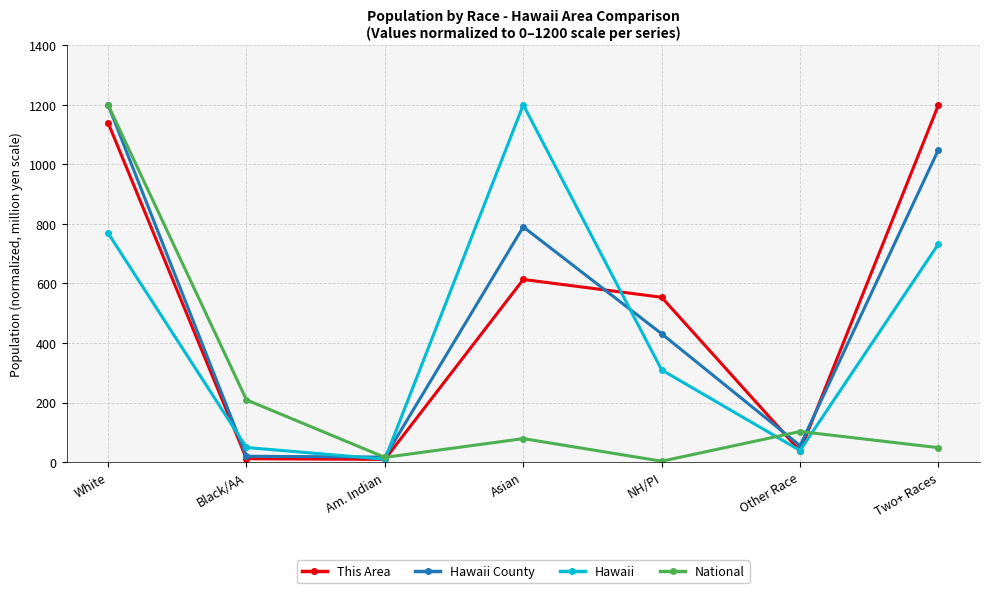

Which series changed the most between Am. Indian and Asian?

Hawaii